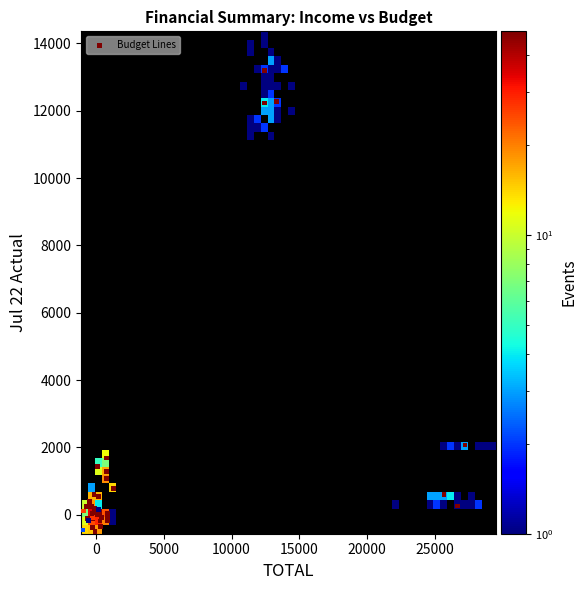

What Y value in the scatter plot is closest to 6337?

2068.7